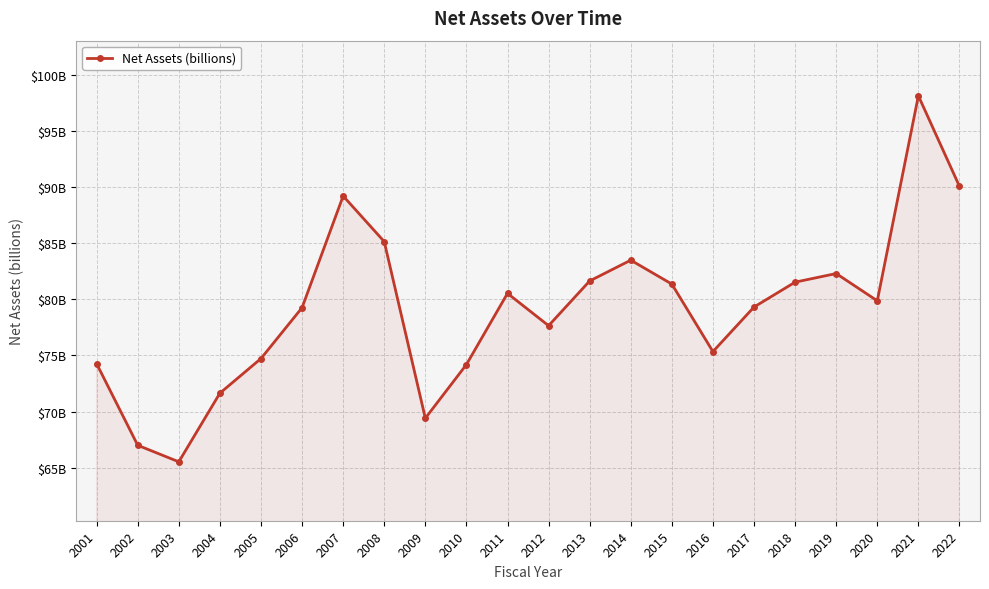

What is the change in value from 2006 to 2018?

+2.3